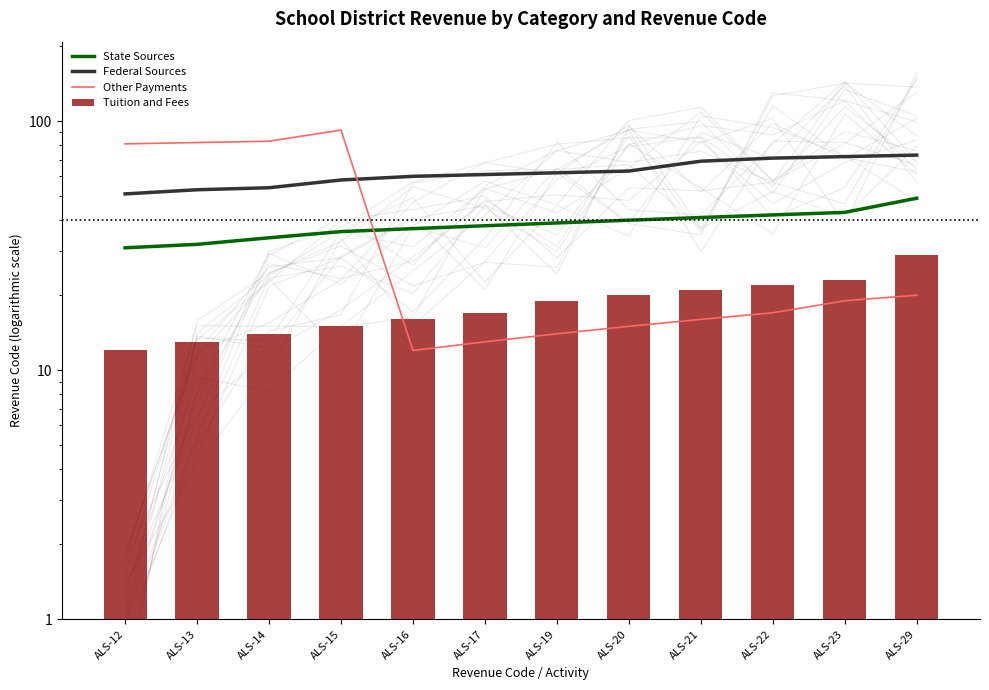

Rank the series by their maximum value, from lowest to highest.

Tuition and Fees, State Sources, Federal Sources, Other Payments